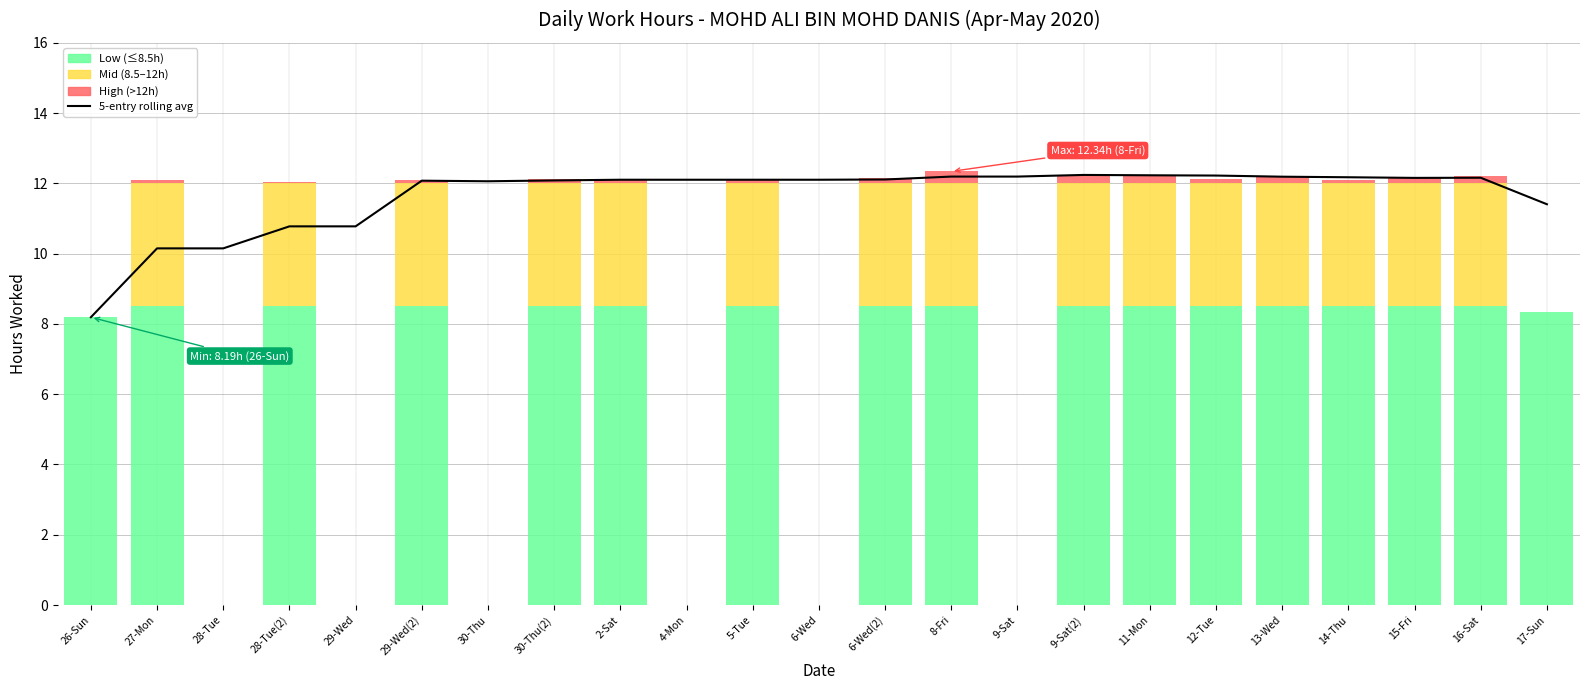

Reading right to left, extract all data points from this chart.

17-Sun=11.4	16-Sat=12.2	15-Fri=12.2	14-Thu=12.2	13-Wed=12.2	12-Tue=12.2	11-Mon=12.2	9-Sat(2)=12.2	9-Sat=12.2	8-Fri=12.2	6-Wed(2)=12.1	6-Wed=12.1	5-Tue=12.1	4-Mon=12.1	2-Sat=12.1	30-Thu(2)=12.1	30-Thu=12.1	29-Wed(2)=12.1	29-Wed=10.8	28-Tue(2)=10.8	28-Tue=10.1	27-Mon=10.1	26-Sun=8.2